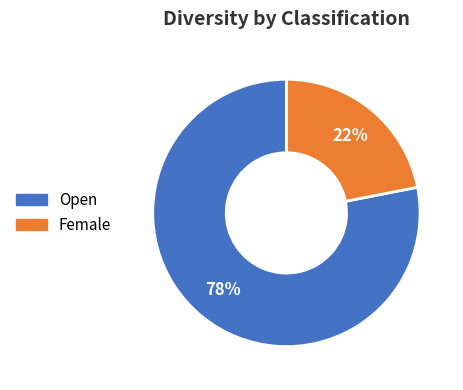

Does any single category account for the majority?

Yes